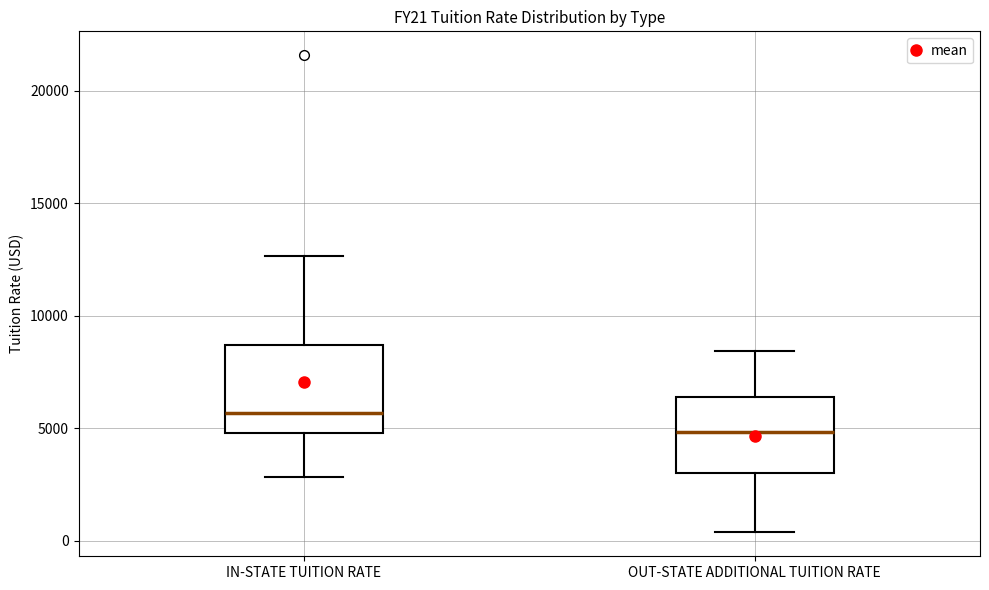

Which box's median line is the highest?

IN-STATE TUITION RATE